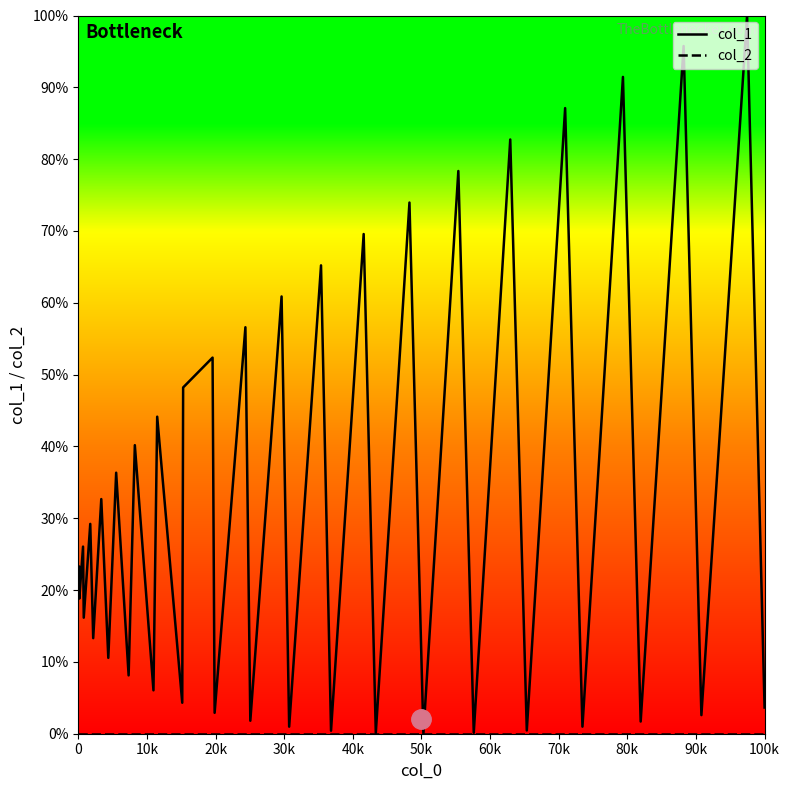

Which series has the largest total across all categories?

col_1